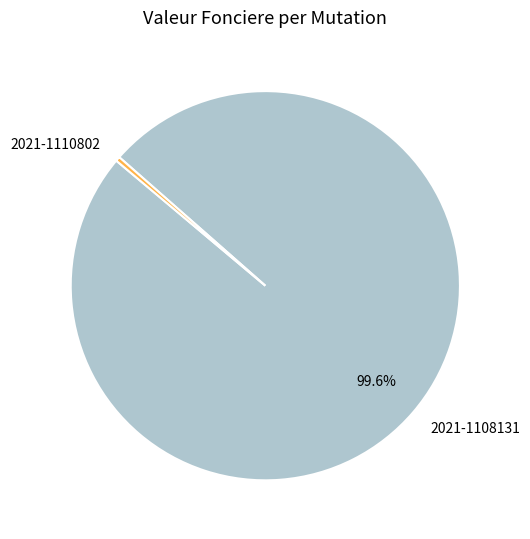

True or false: 2021-1108131 accounts for 93% of the total.

False